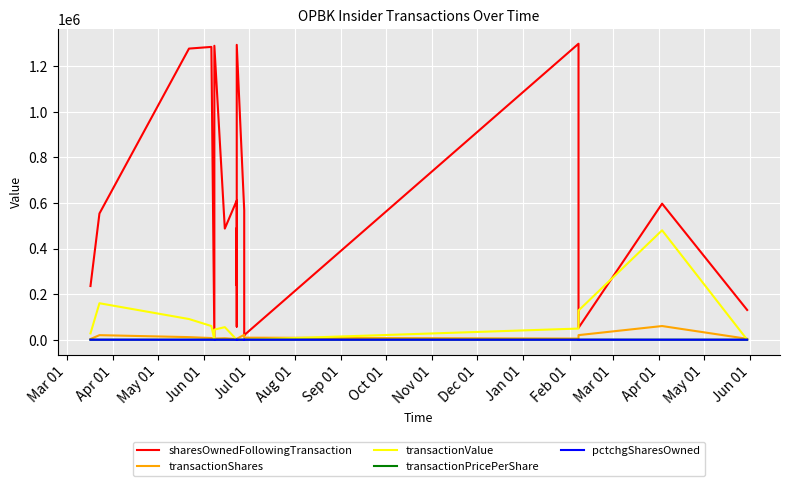

Count the number of categories in the chart.

20